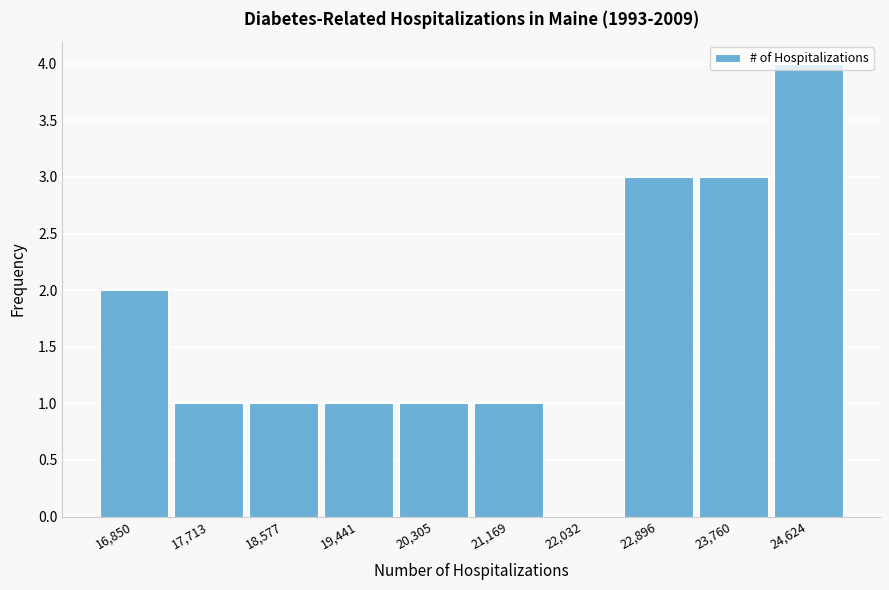

What is the sum of all values?

17